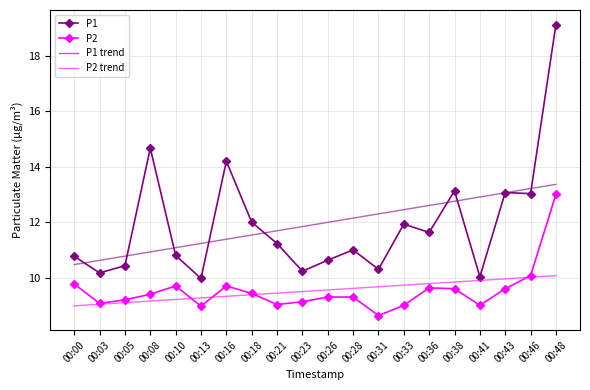

Which series has the widest spread of values?

P1